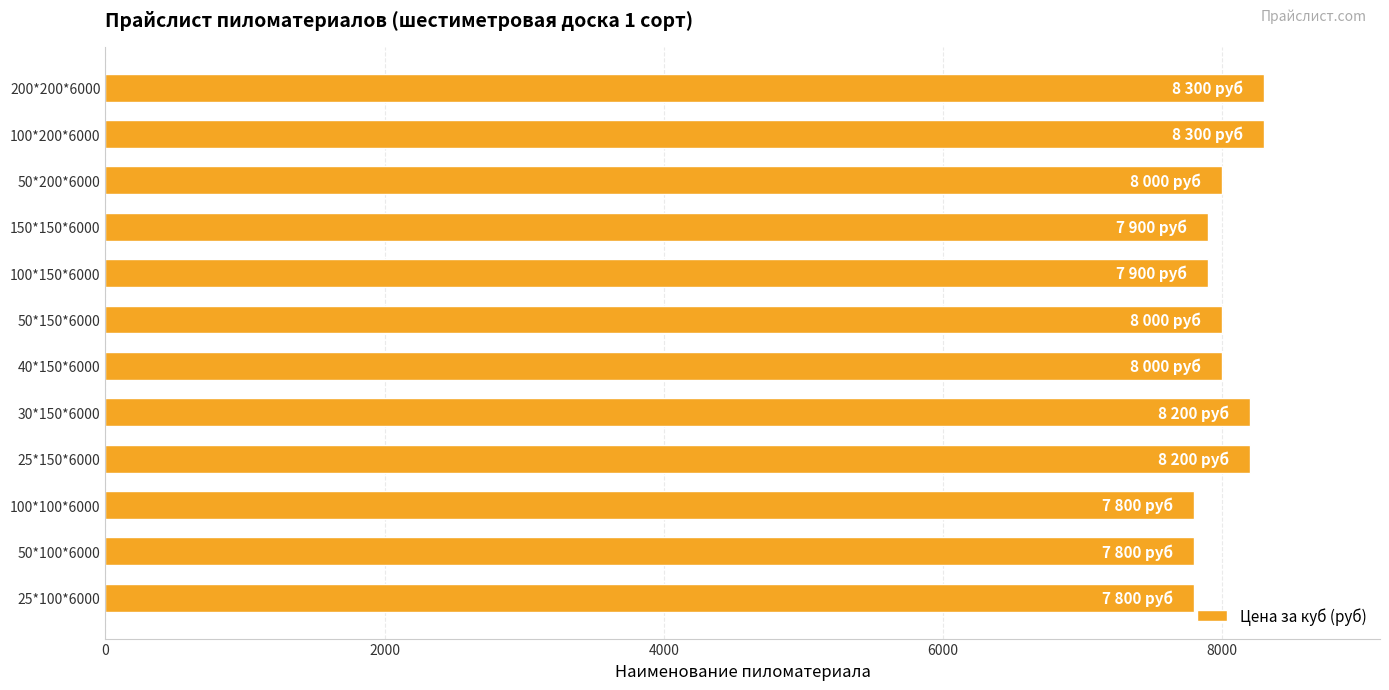

What is the average value?

8017